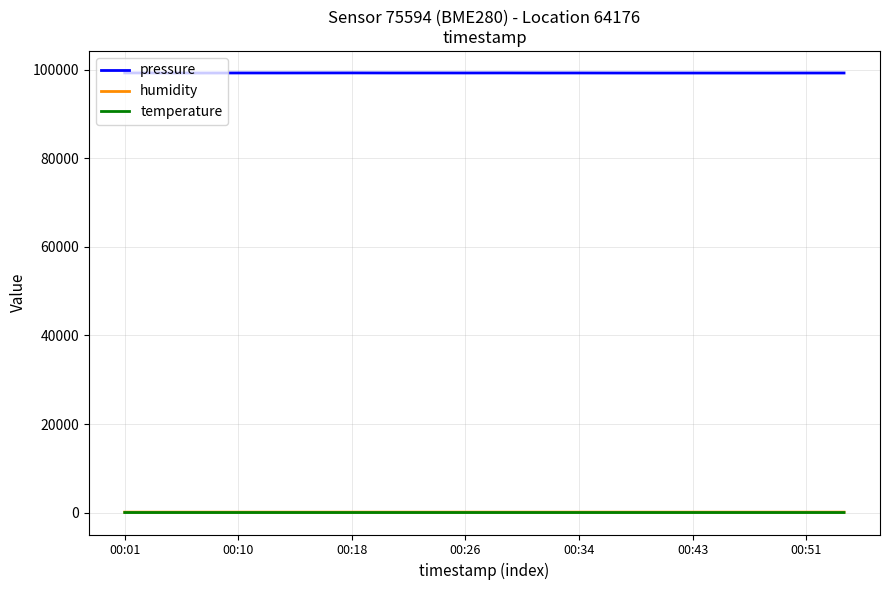

True or false: humidity and pressure cross at least once.

False